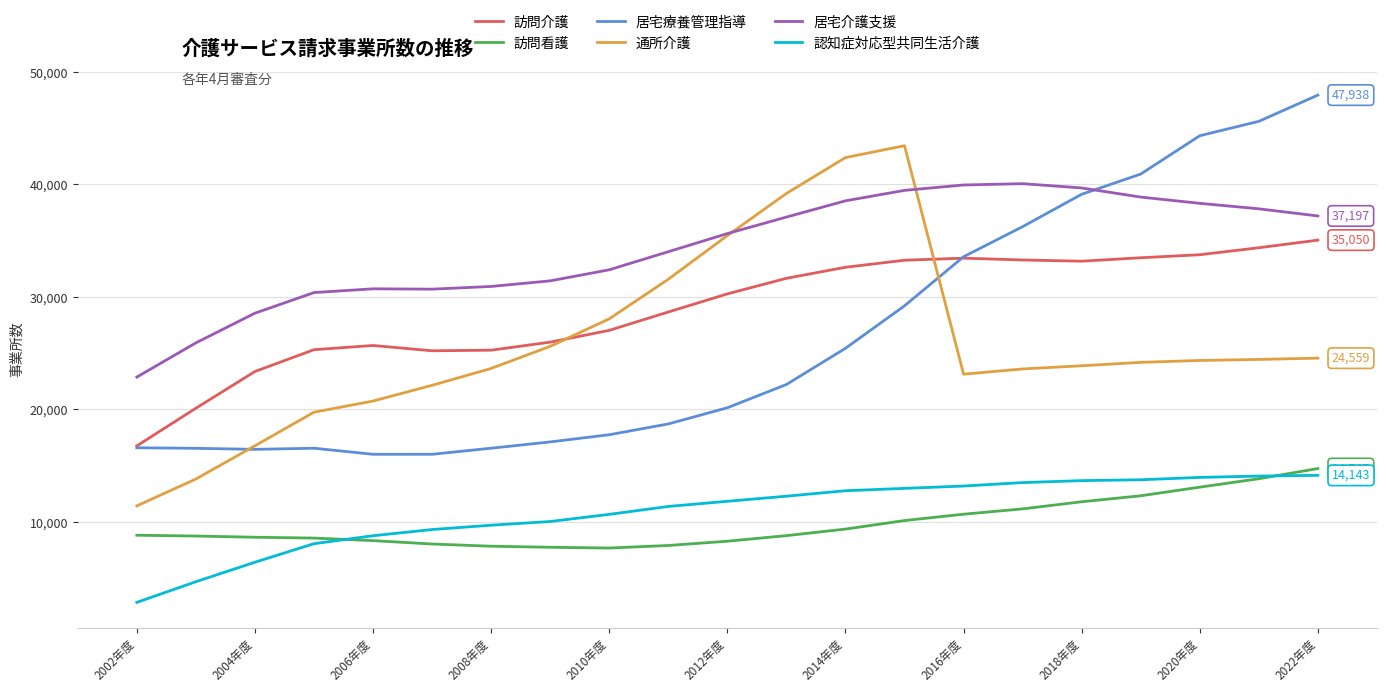

What are all the series names shown in the legend?

訪問介護, 訪問看護, 居宅療養管理指導, 通所介護, 居宅介護支援, 認知症対応型共同生活介護